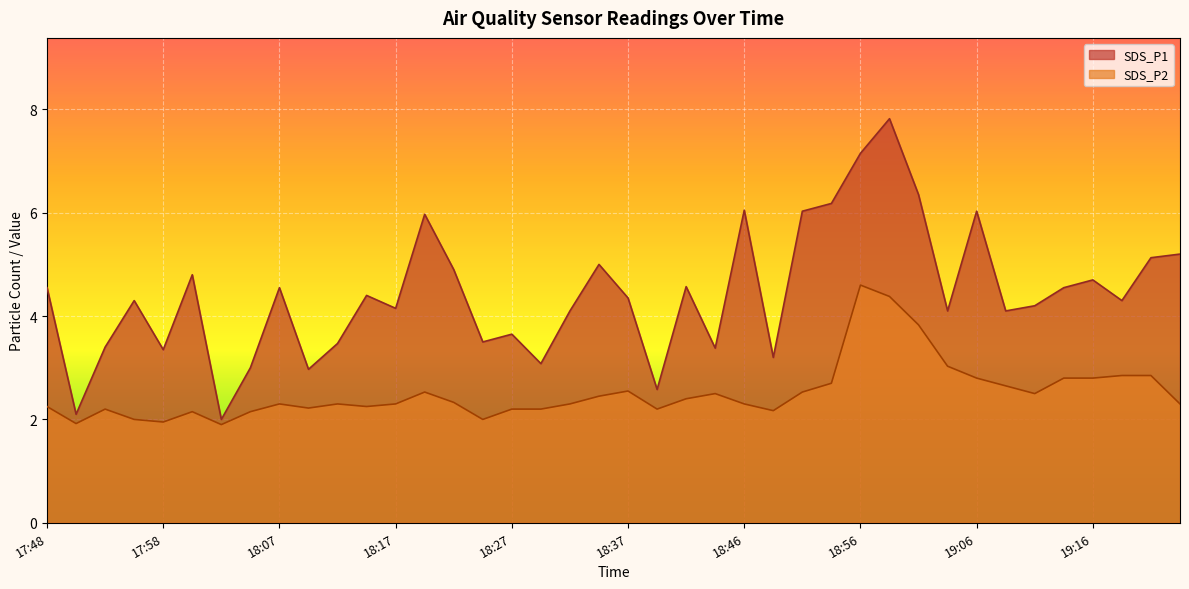

What are all the series names shown in the legend?

SDS_P1, SDS_P2